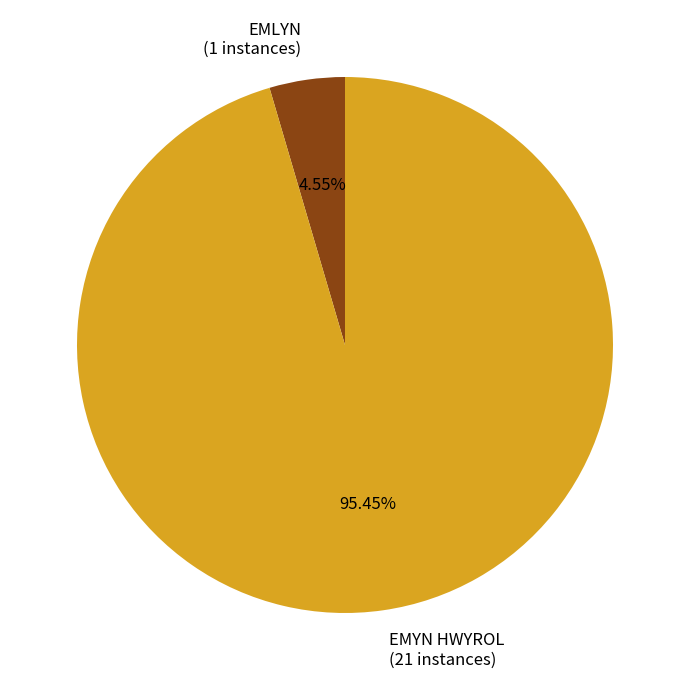

How many slices are in this pie chart?

2